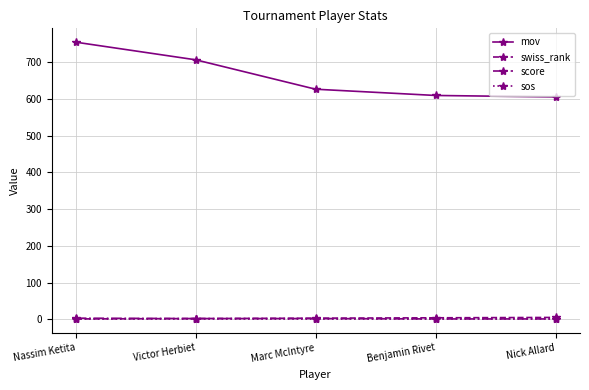

True or false: swiss_rank and mov cross at least once.

False